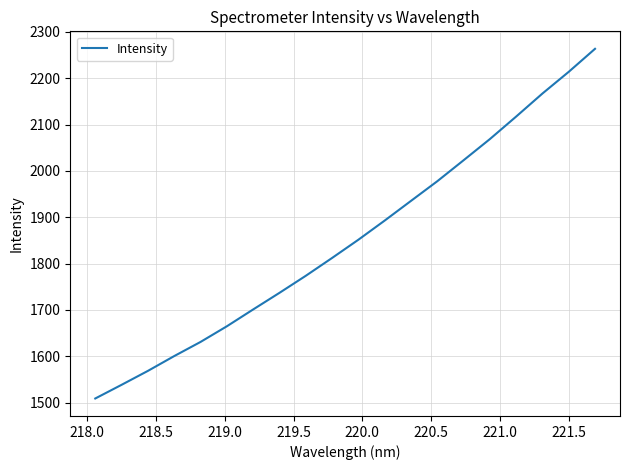

What is the greatest value displayed?

2263.3